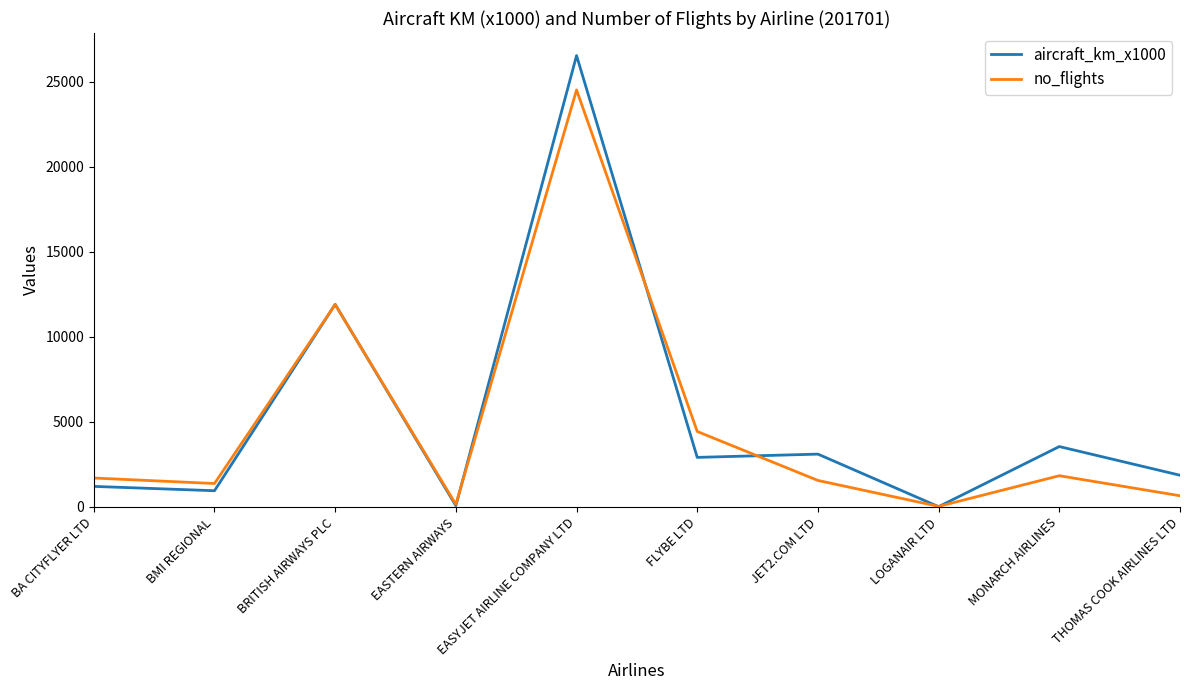

What is the lowest value of the no_flights series?

32